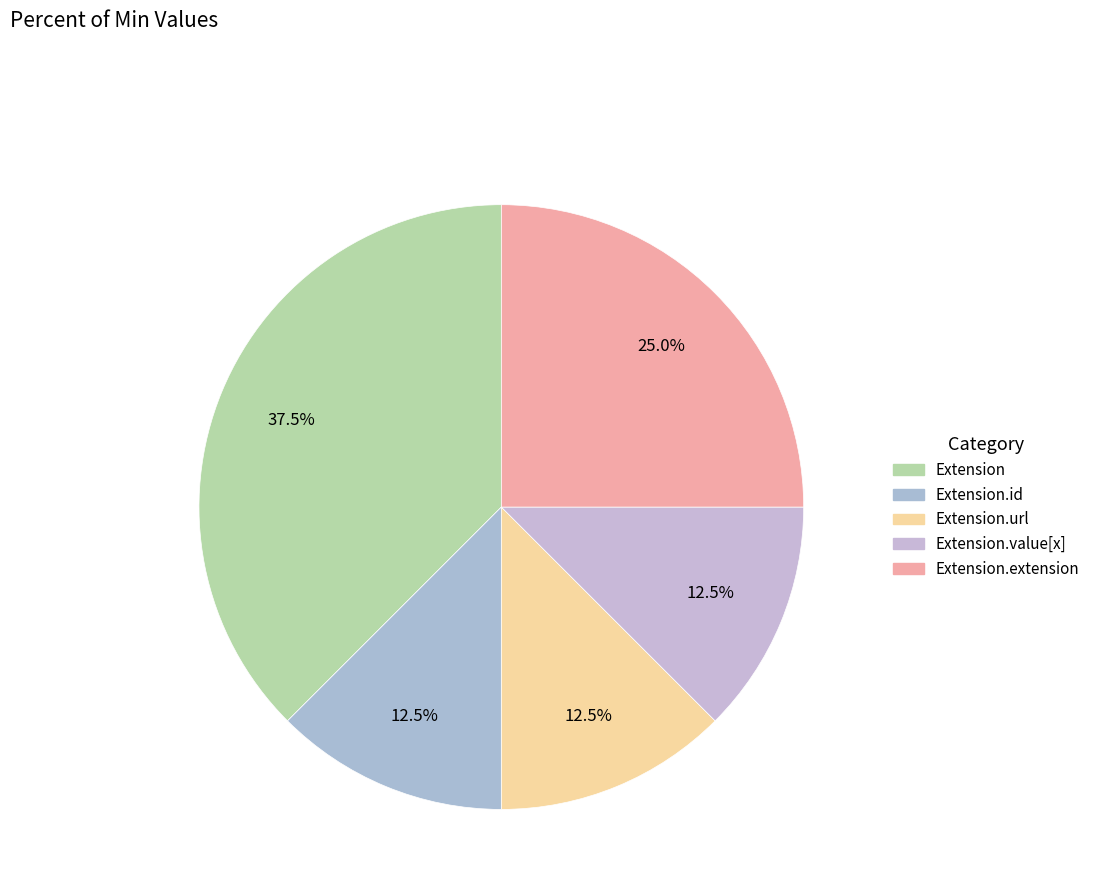

How many slices are in this pie chart?

5